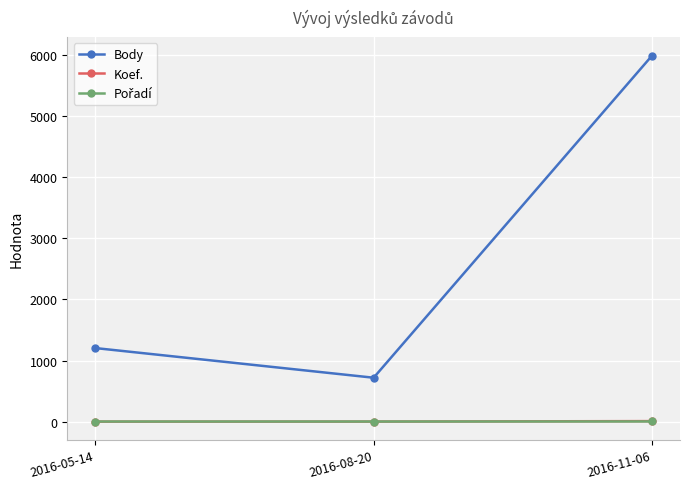

At which label is Body closest to 3354?

2016-05-14